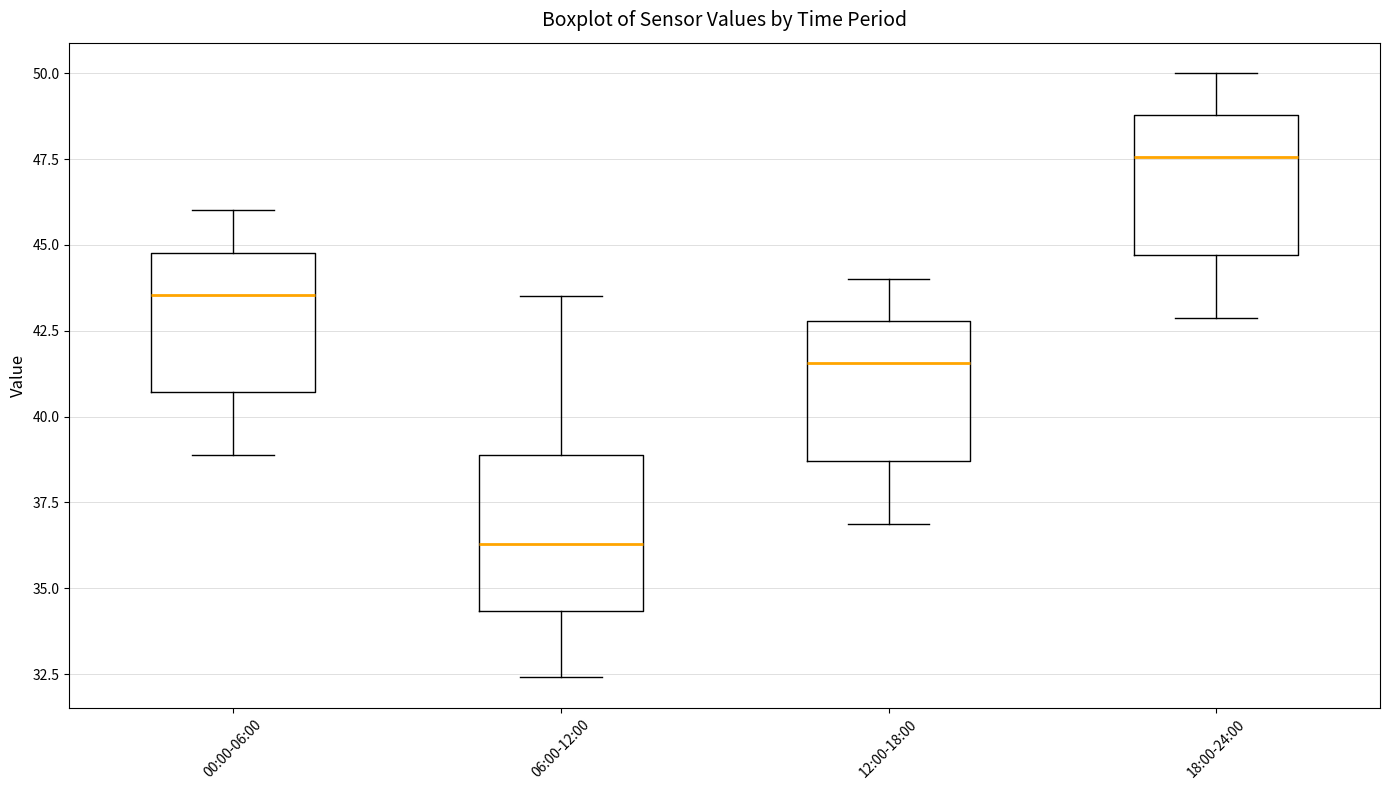

Reading left to right, read every box against the y-axis: the position of its median line, the range the box covers, and the ends of its whiskers. The values are not printed on the chart, so give them approximately, as read against the axis.

00:00-06:00: median 43.5, box 40.5 to 45.0, whiskers 39.0 to 46.0
06:00-12:00: median 36.5, box 34.5 to 39.0, whiskers 32.5 to 43.5
12:00-18:00: median 41.5, box 38.5 to 43.0, whiskers 37.0 to 44.0
18:00-24:00: median 47.5, box 44.5 to 49.0, whiskers 43.0 to 50.0